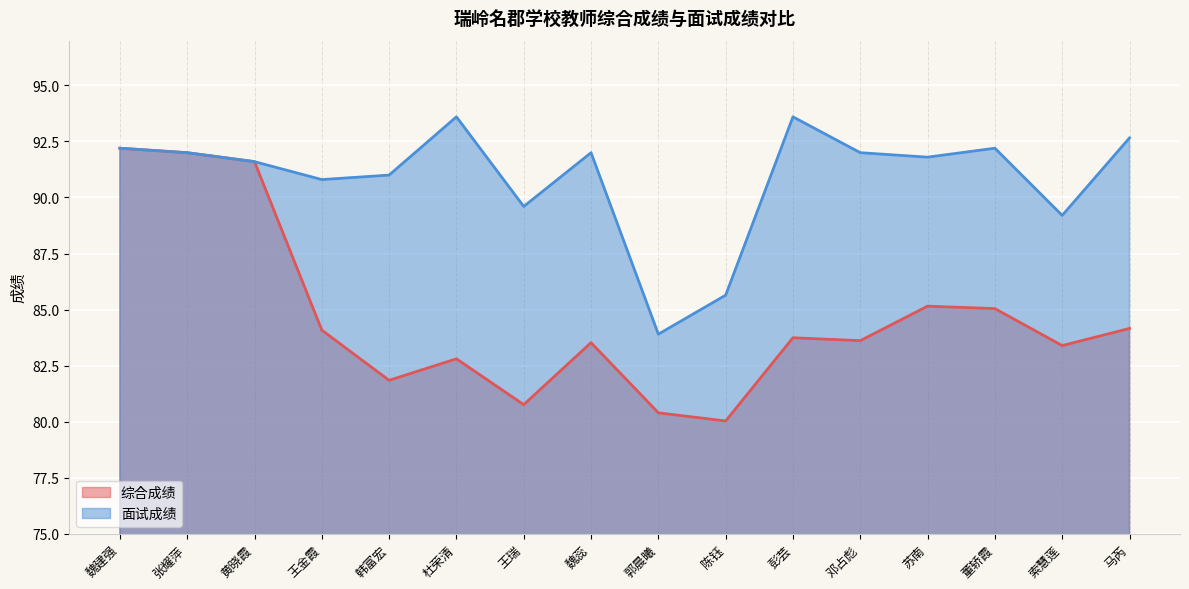

List the labels in order of 综合成绩 value, smallest first.

陈钰, 郭晨曦, 王瑞, 韩富宏, 杜荣清, 索慧莲, 魏蕊, 邓占彪, 彭芸, 王金霞, 马芮, 董轿霞, 苏南, 黄晓霞, 张耀萍, 魏建强